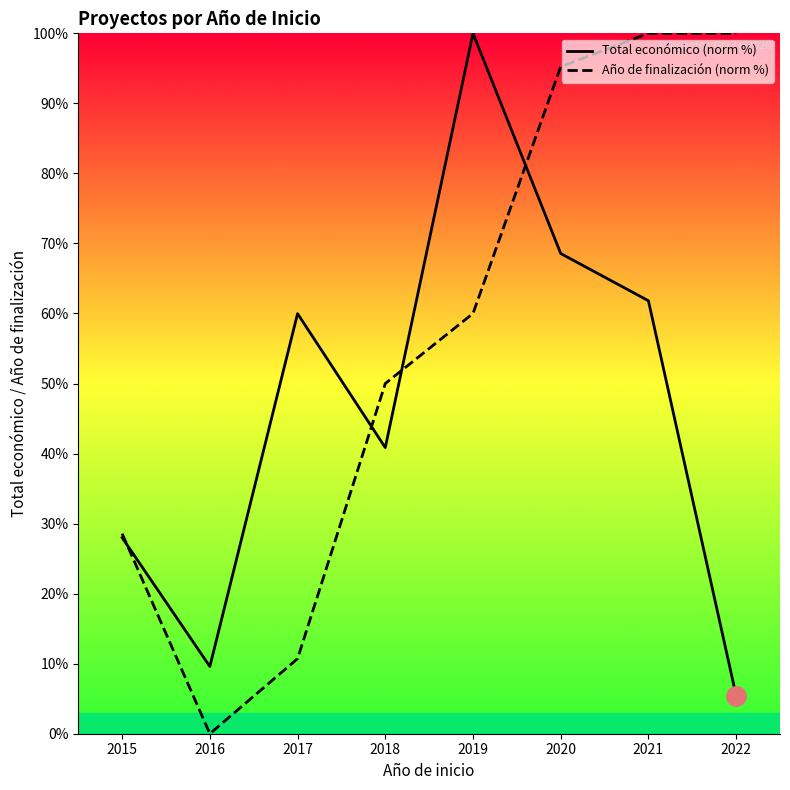

Between which two adjacent categories do Total económico (norm %) and Año de finalización (norm %) first intersect?

2015 and 2016